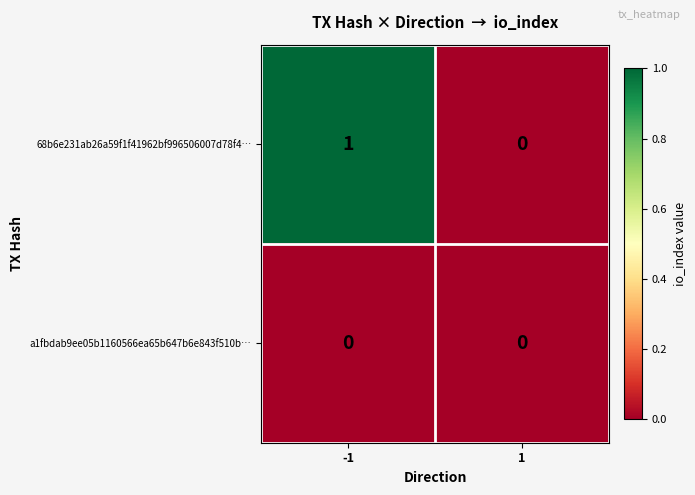

Rank the series by their average value, from lowest to highest.

a1fbdab9ee05b1160566ea65b647b6e843f510b…, 68b6e231ab26a59f1f41962bf996506007d78f4…